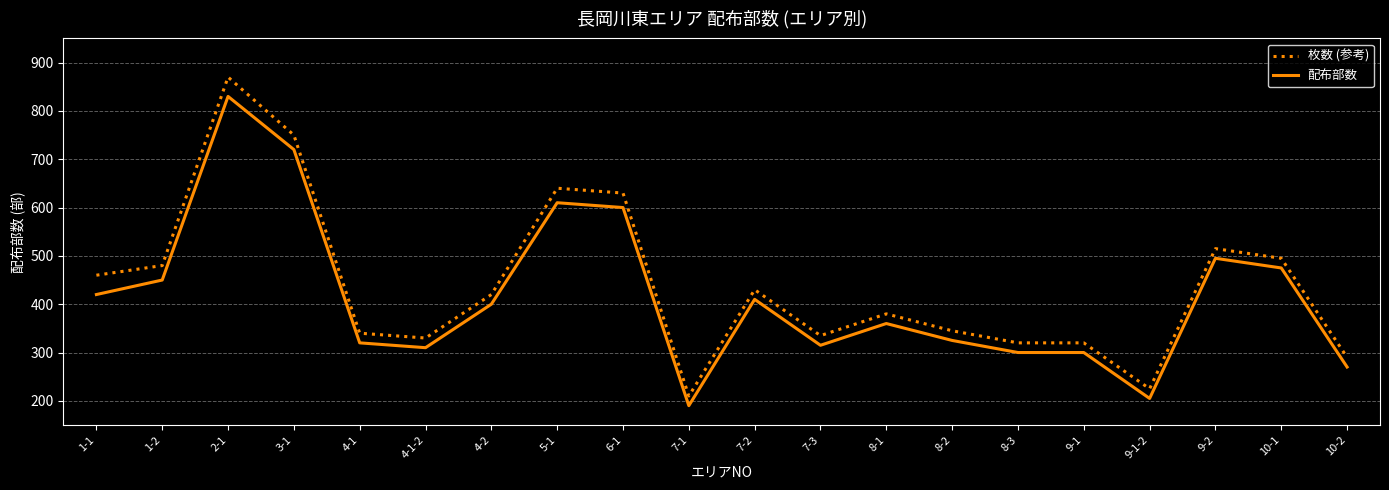

The value of 枚数 (参考) at 1-2 is 790. True or false?

False